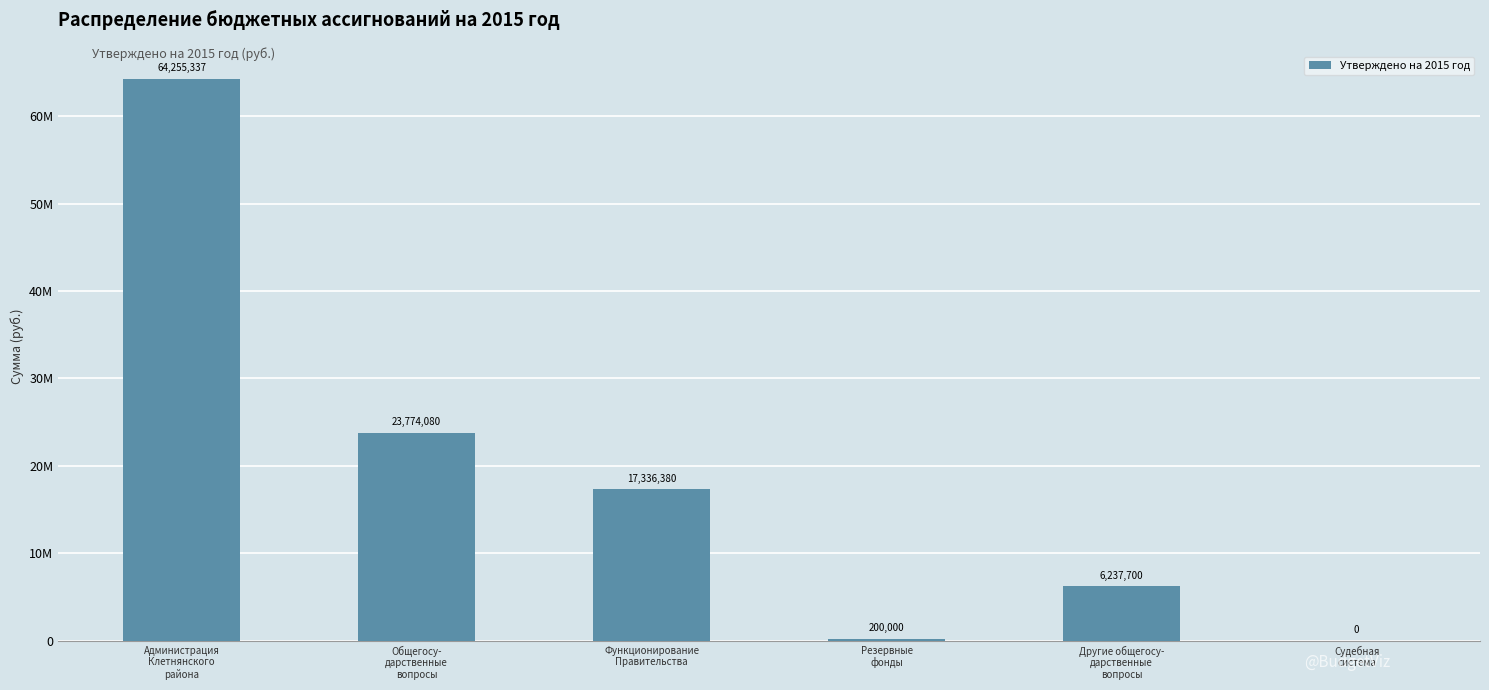

Are the bars horizontal?

No